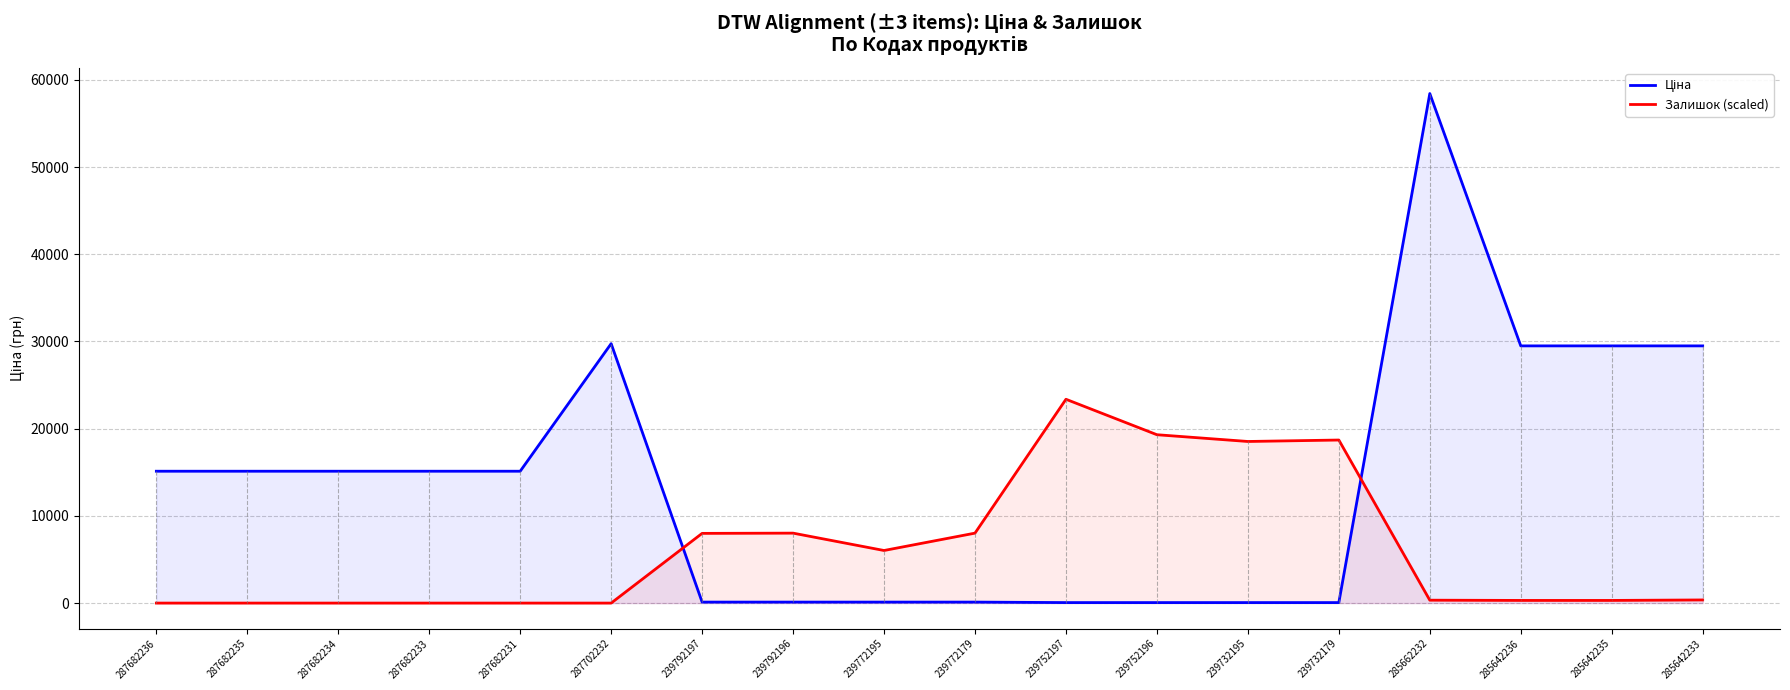

Where is the first local maximum for Залишок (scaled)?

239792196